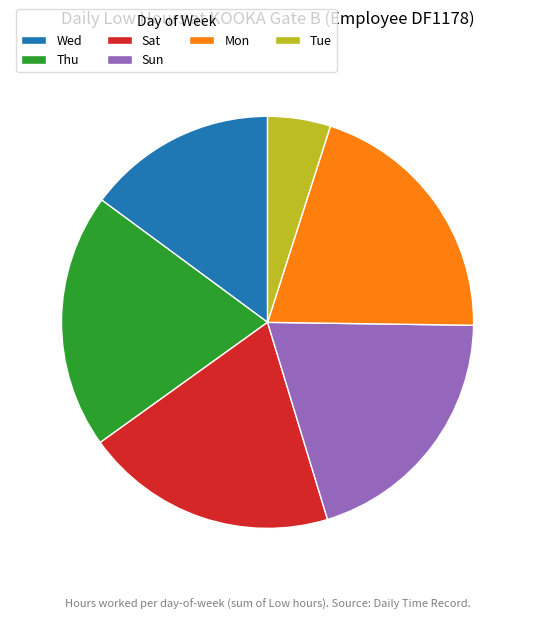

Count the number of slices in the pie.

6